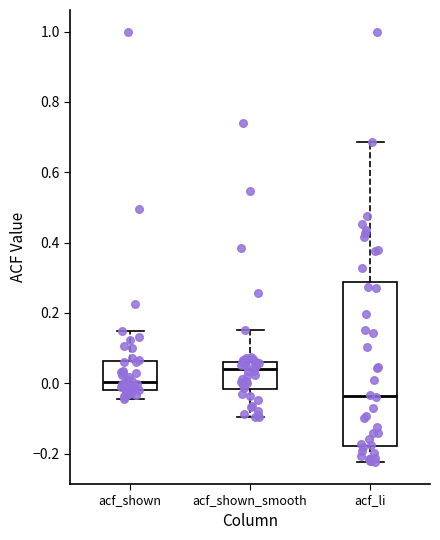

Which box has the highest median line?

acf_shown_smooth